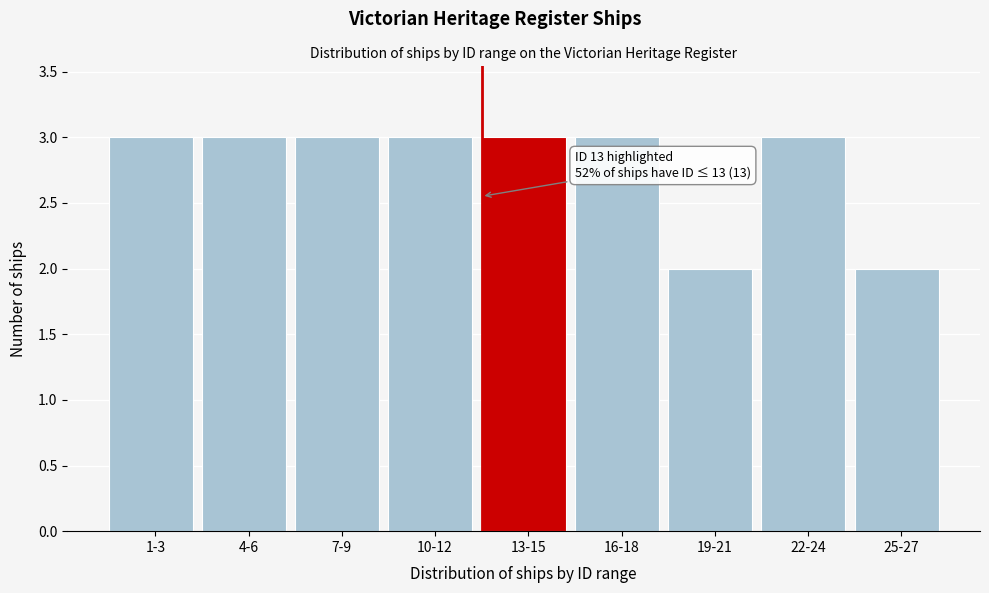

Reading right to left, list all the values displayed in this chart.

2	3	2	3	3	3	3	3	3